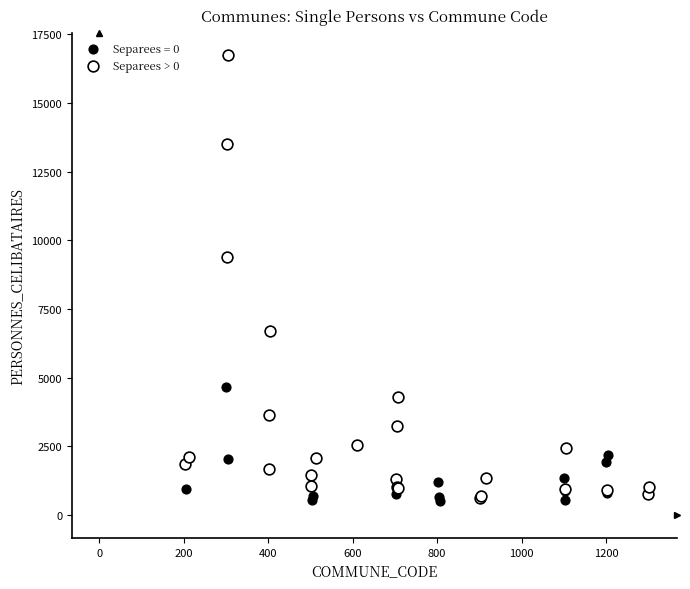

Which series has the largest Y range (max minus min)?

Separees > 0